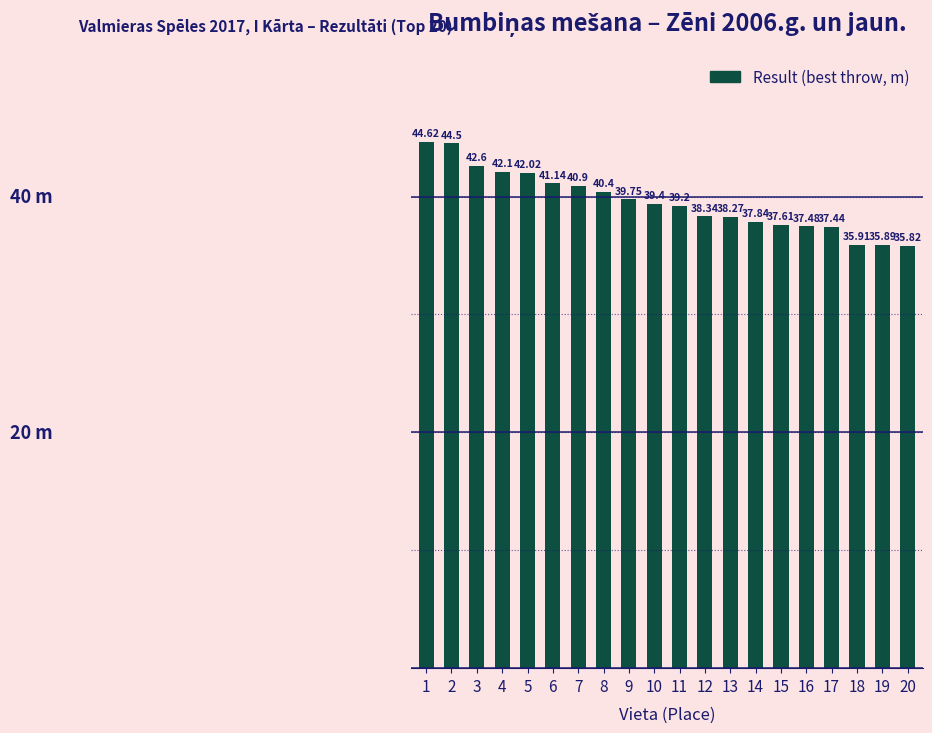

How many bars are there in total?

20